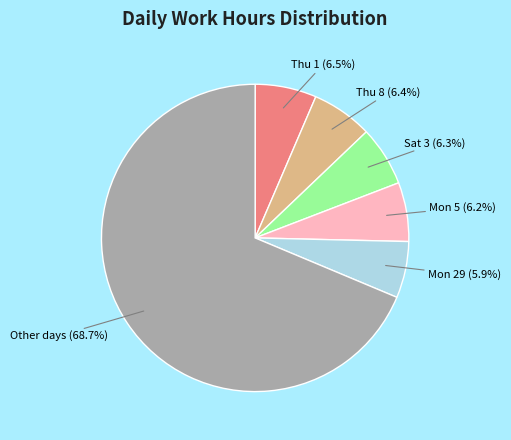

Is there any slice that represents more than half of the pie?

Yes